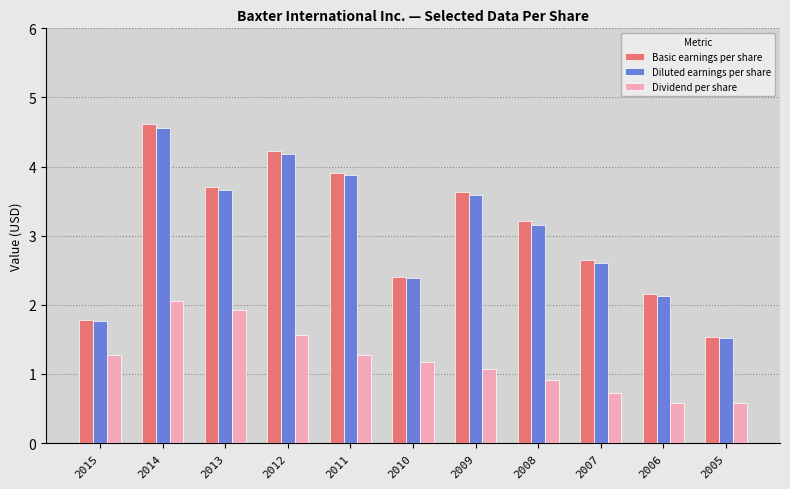

Which category has the highest value in the Diluted earnings per share series?

2014